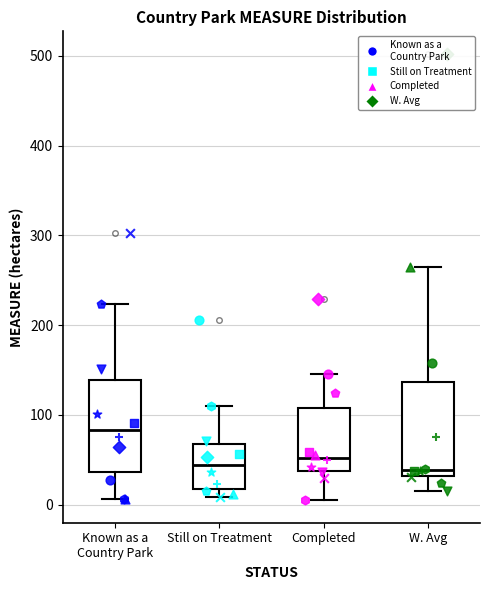

Which box has the highest median line?

Known as a Country Park